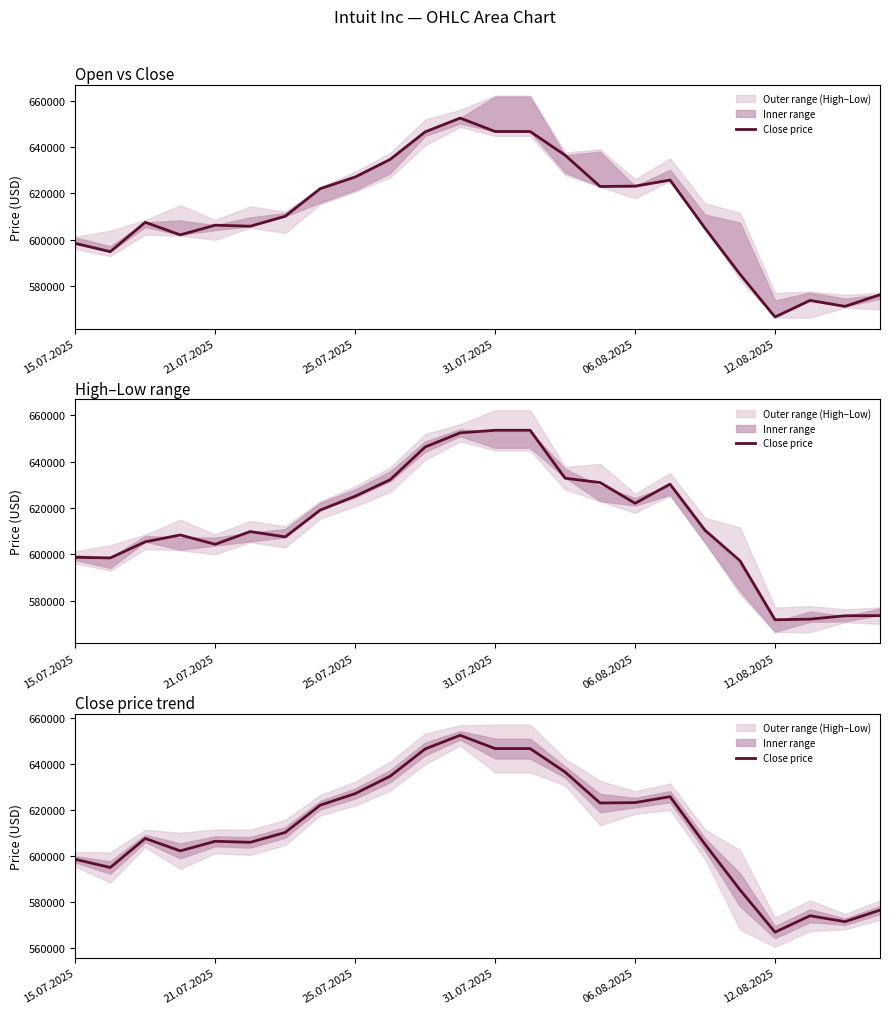

Read the value at 7, to the nearest 10.

622030